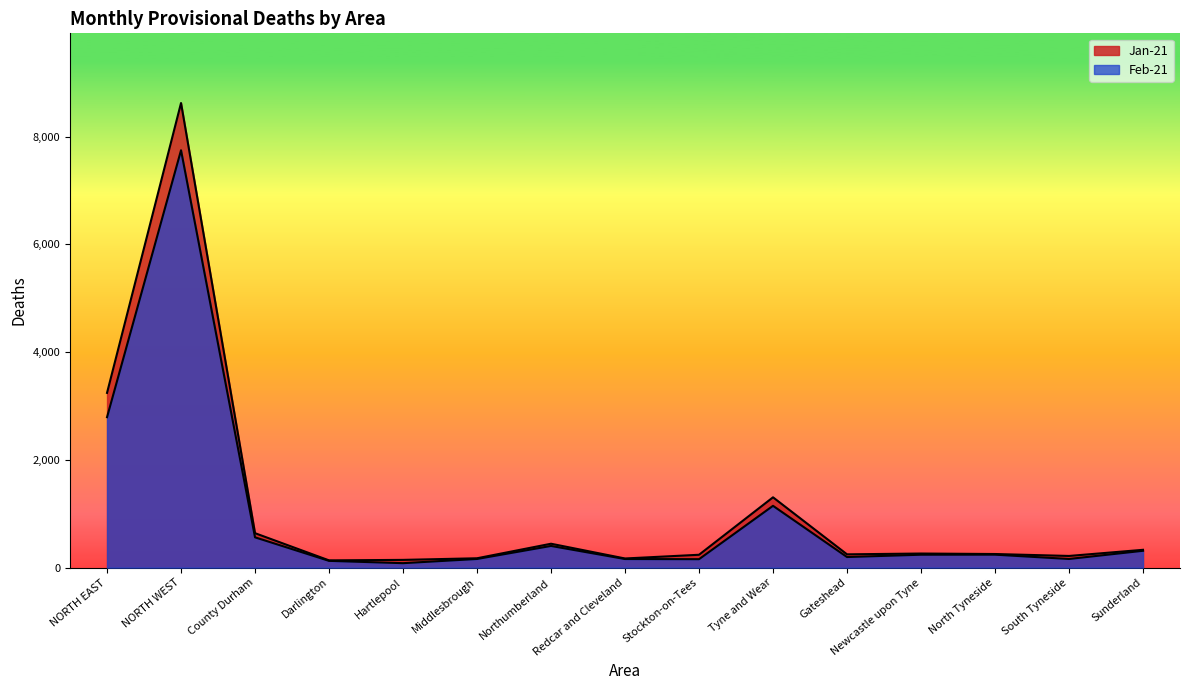

The value of Feb-21 at Redcar and Cleveland is 94. True or false?

False